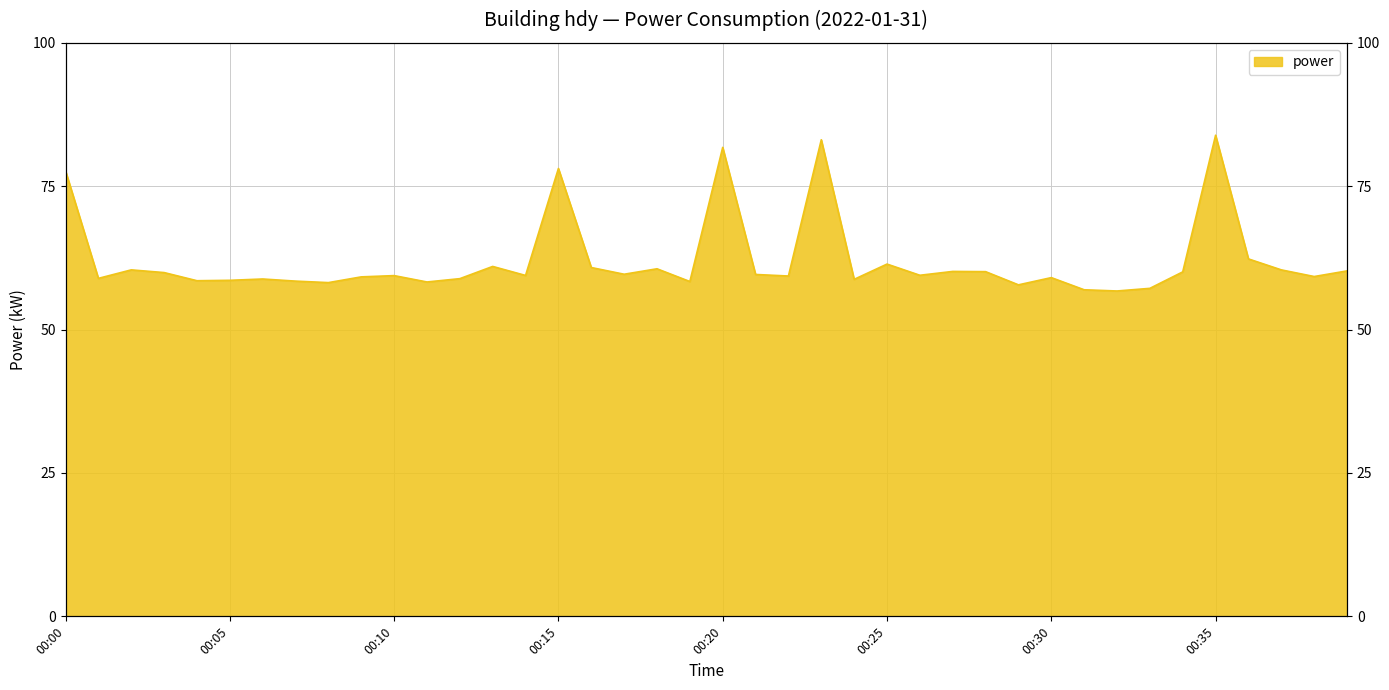

What is the difference between the maximum and minimum values?

27.2